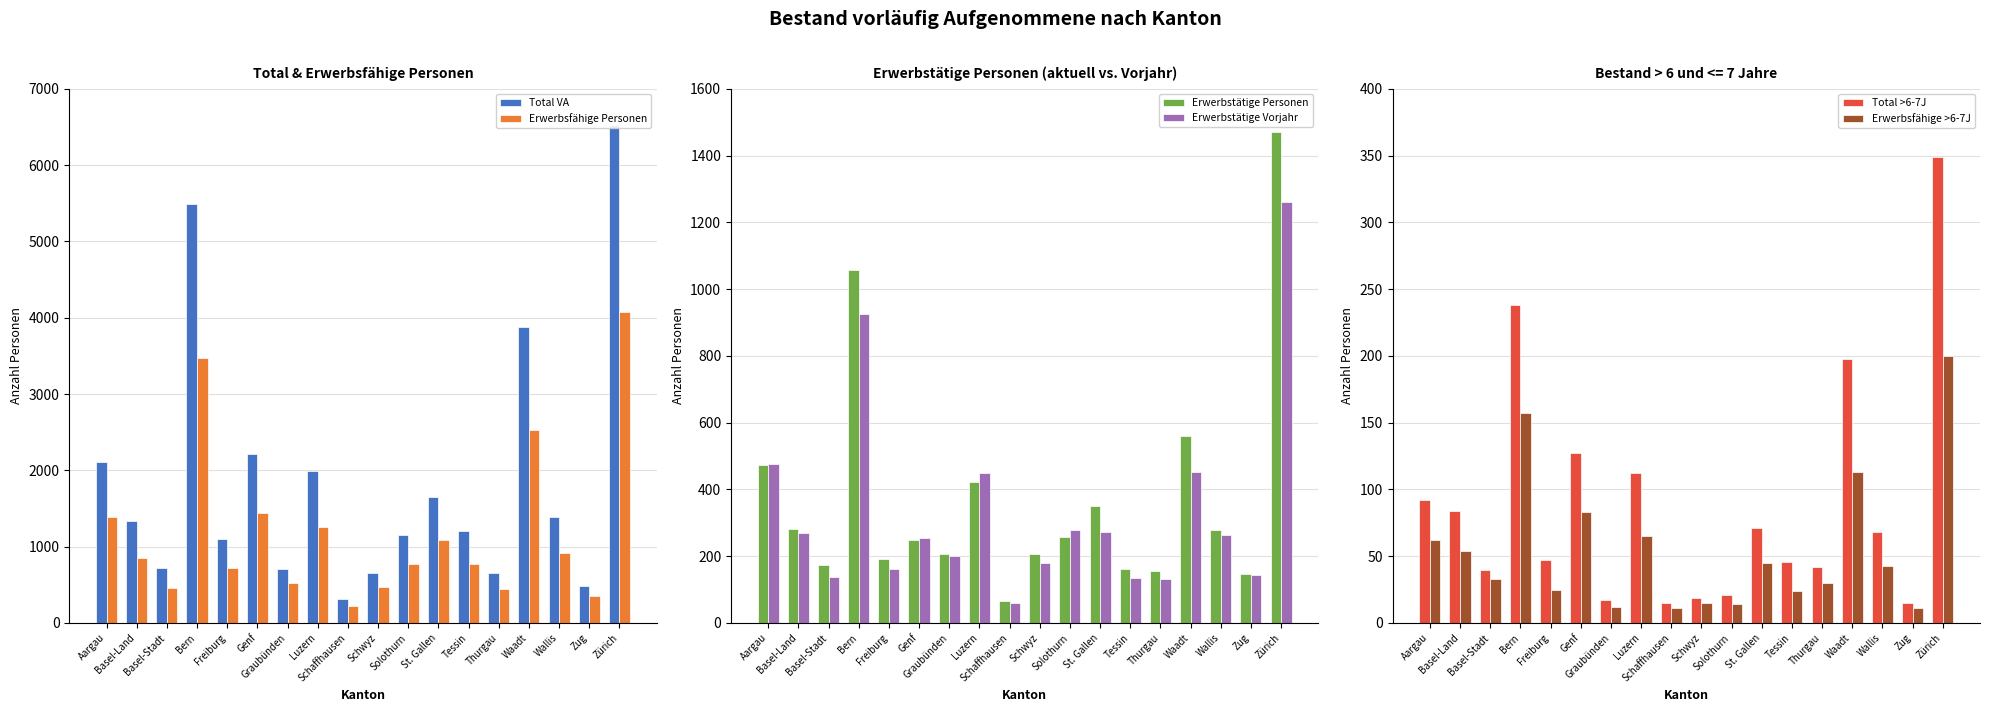

How many values in the Total VA series are below 1330?

9